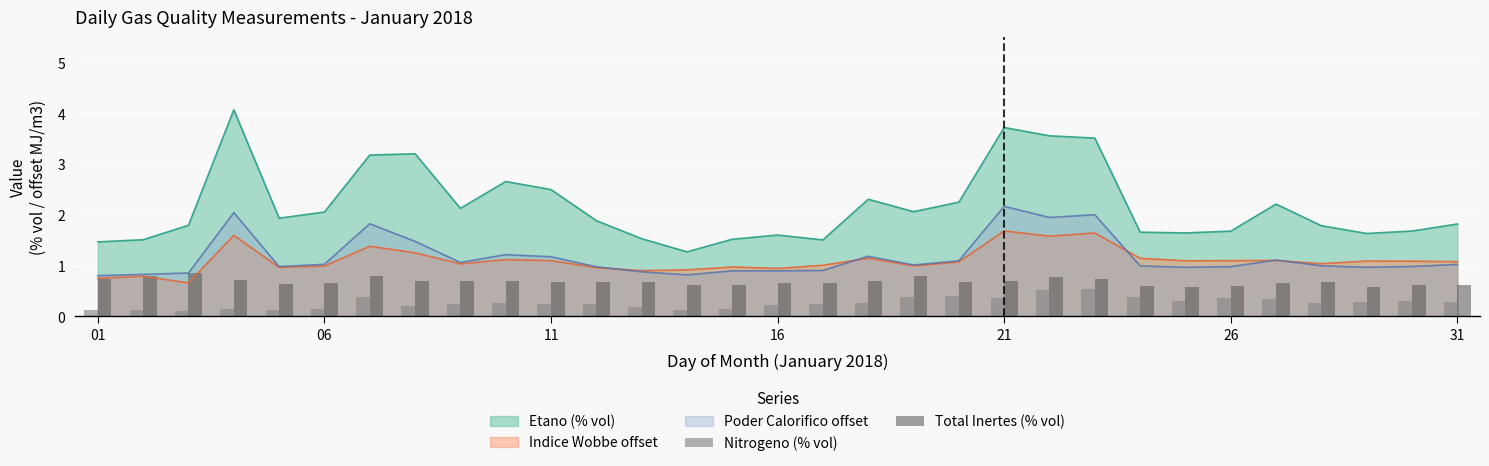

True or false: Indice Wobbe offset and Etano (% vol) intersect in this chart.

False